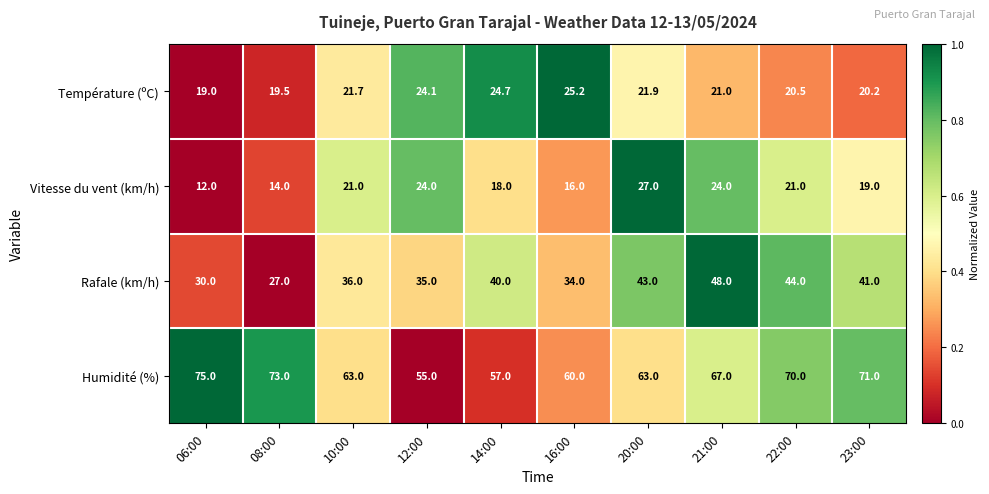

Rank the series at 22:00 from highest to lowest value.

Humidité (%), Rafale (km/h), Vitesse du vent (km/h), Température (ºC)